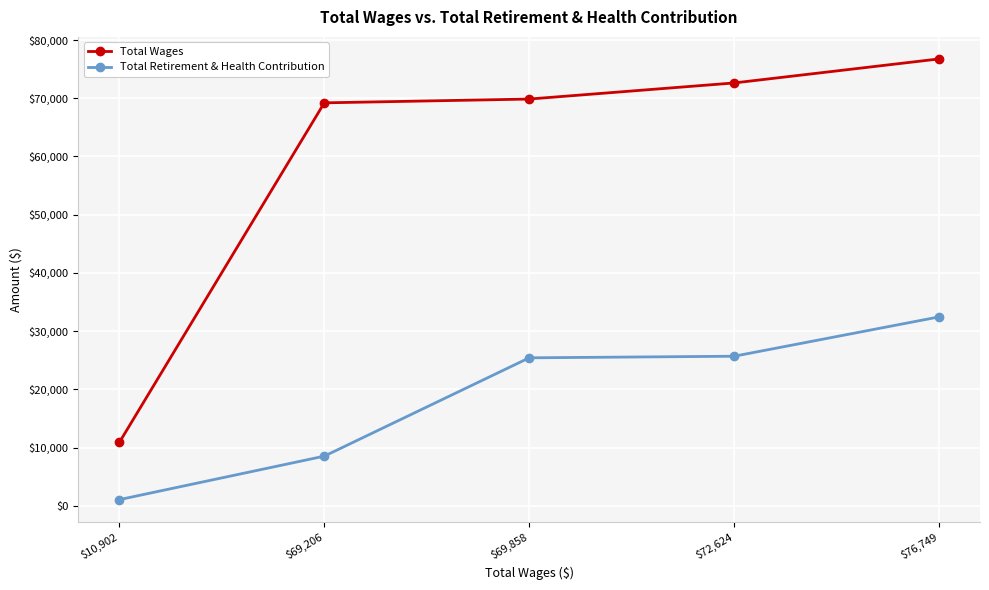

True or false: Total Wages and Total Retirement & Health Contribution cross at least once.

False